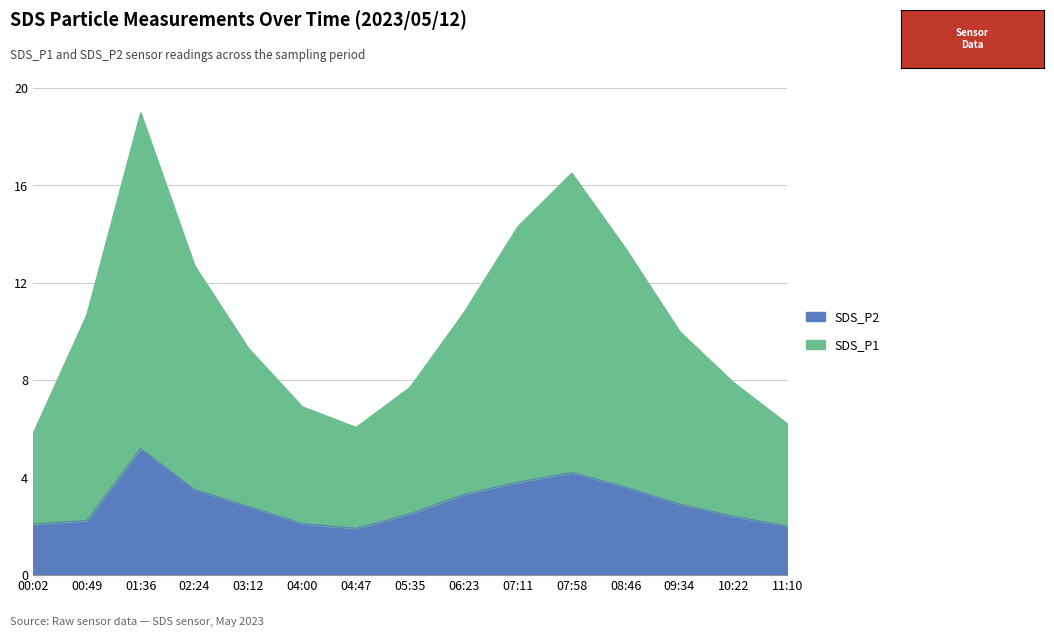

Is it true that SDS_P2 equals 6.9 at 01:36?

False